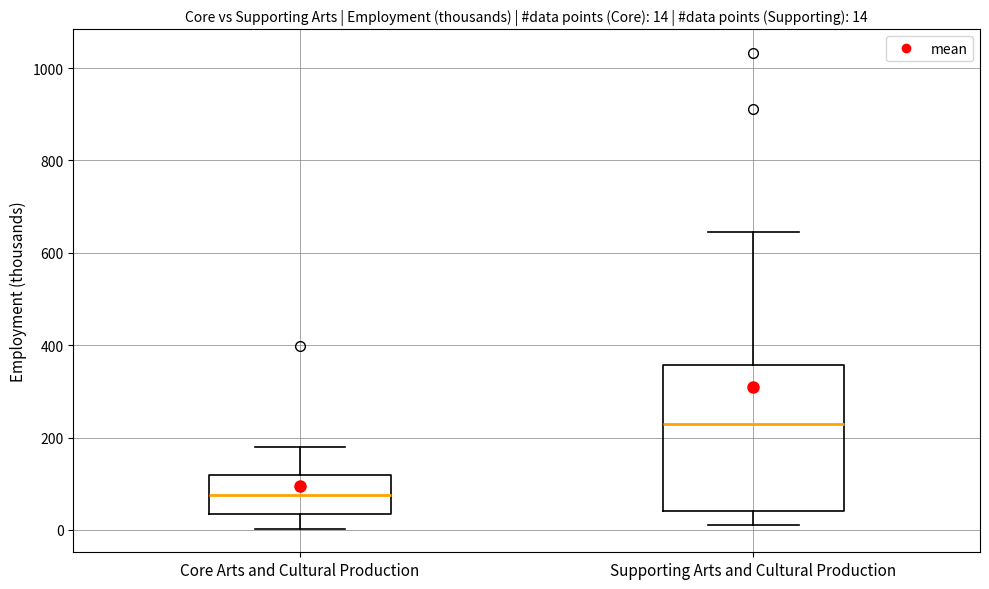

Which box's median line is the highest?

Supporting Arts and Cultural Production